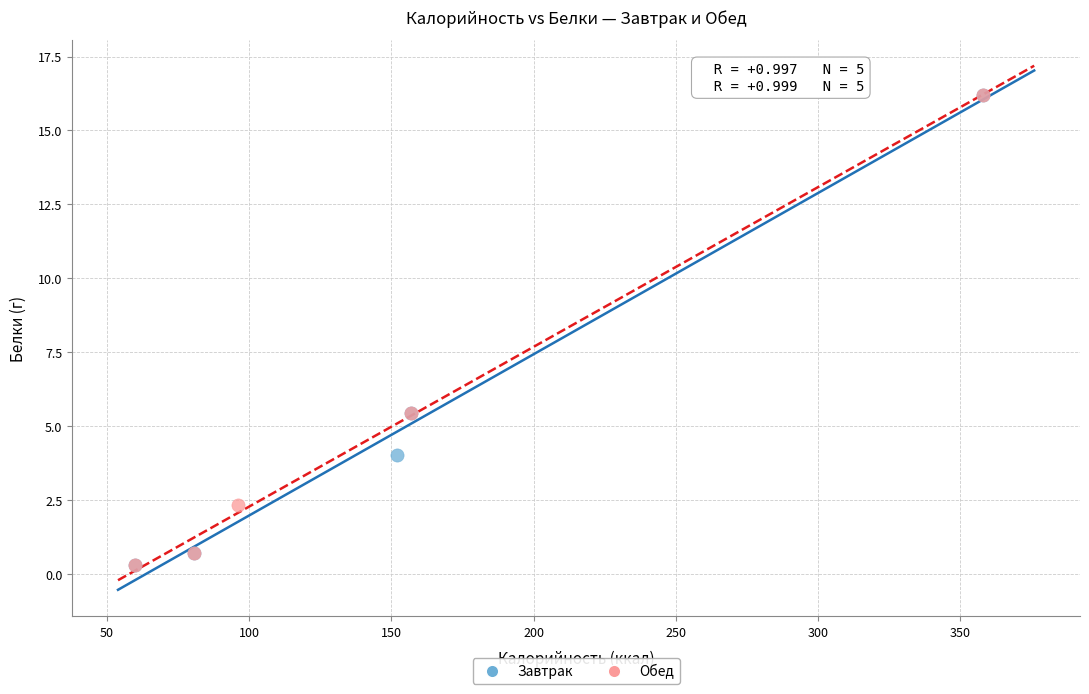

What are all the series names shown in the legend?

Завтрак, Обед